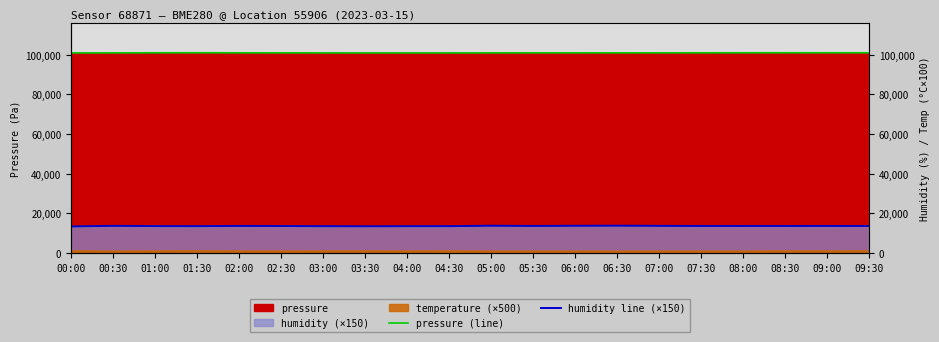

Which series has the widest spread of values?

humidity line (×150)